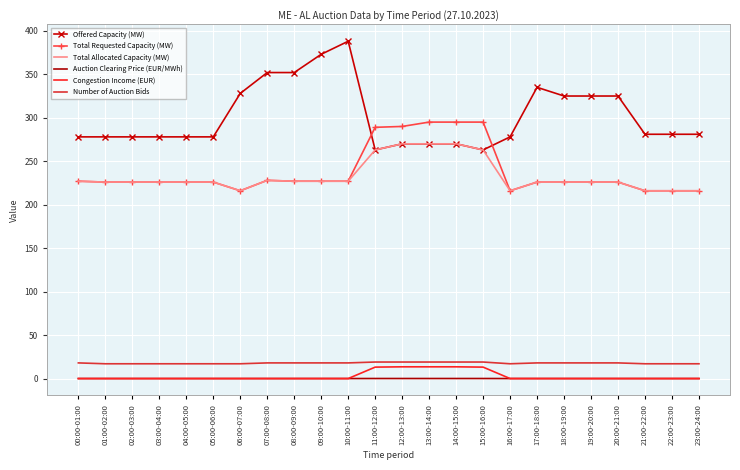

Which series has the widest spread of values?

Offered Capacity (MW)